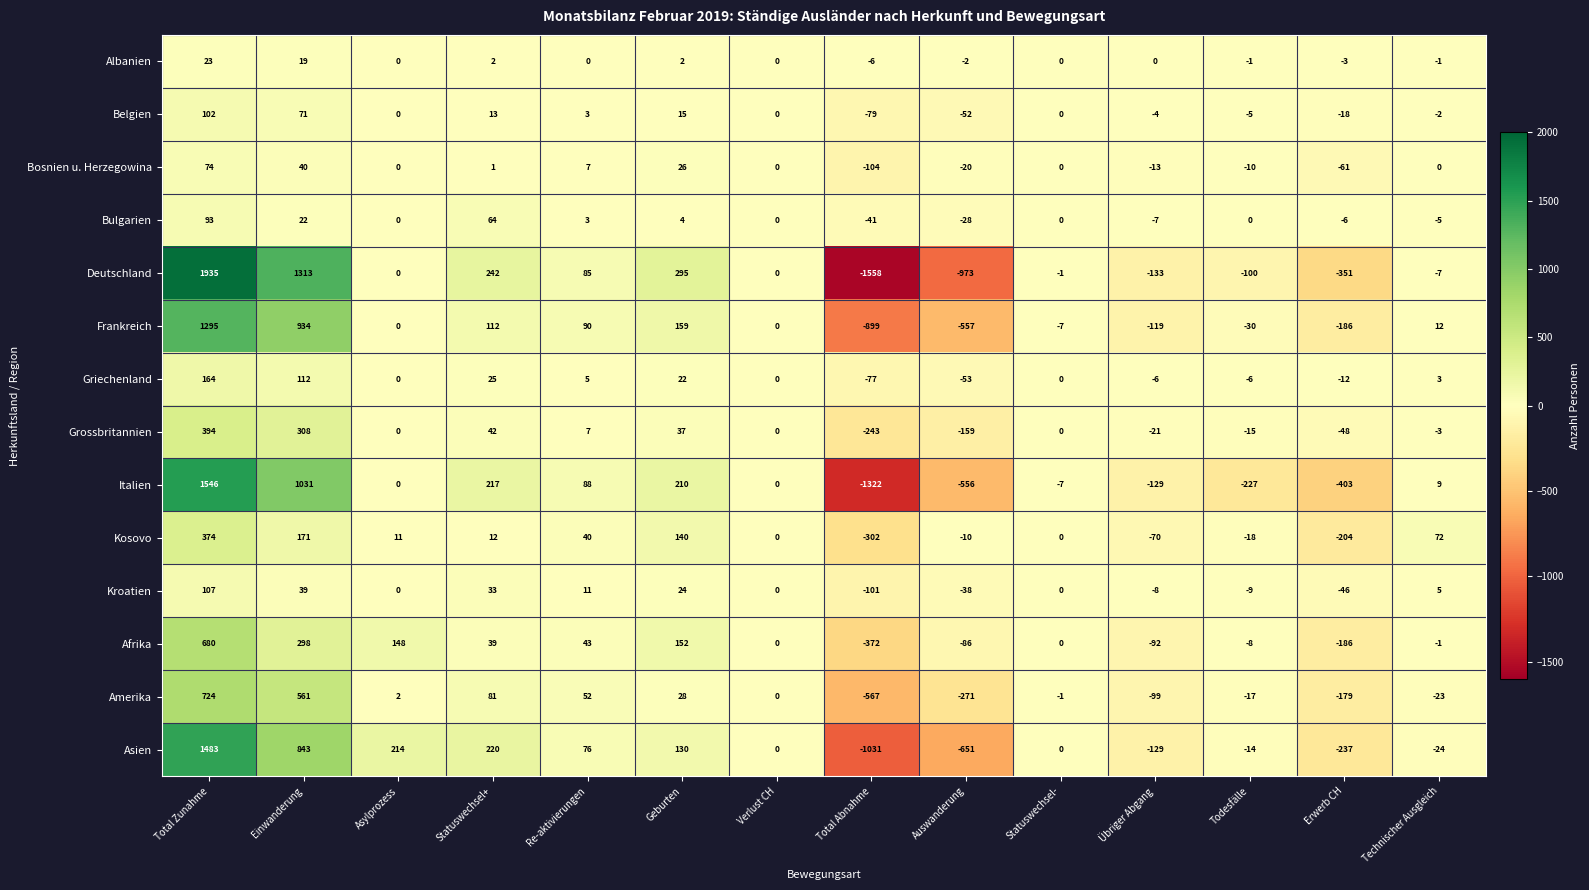

Count the number of data series in this chart.

14